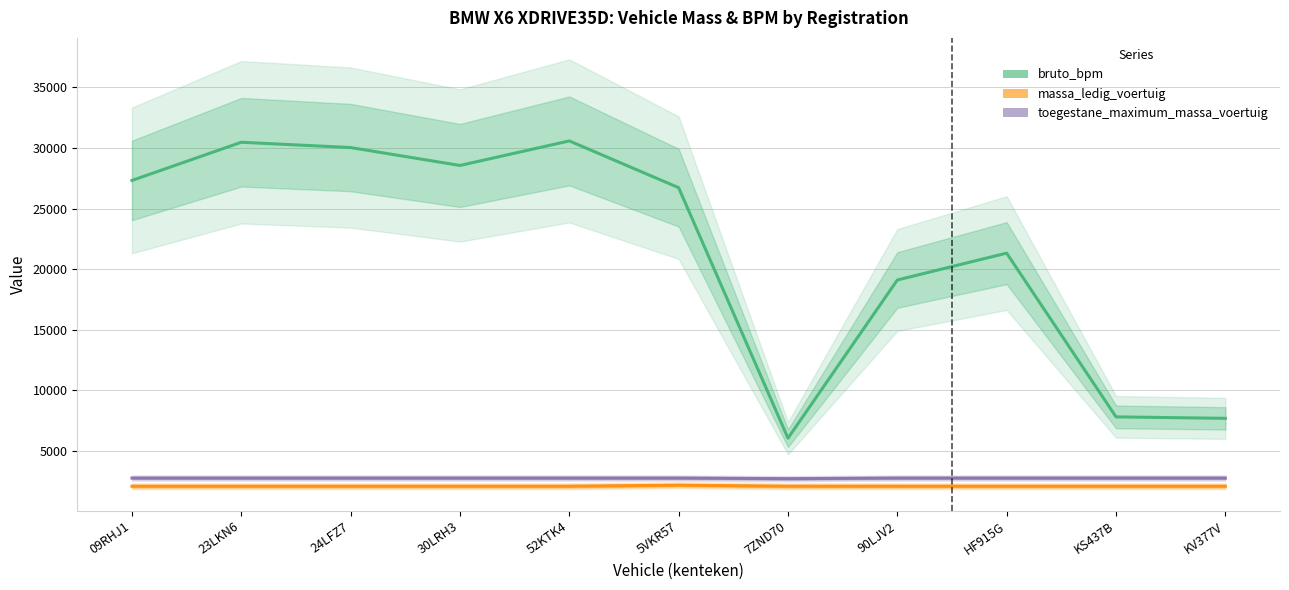

At 7ZND70, list the series in order from largest to smallest.

bruto_bpm, toegestane_maximum_massa_voertuig, massa_ledig_voertuig